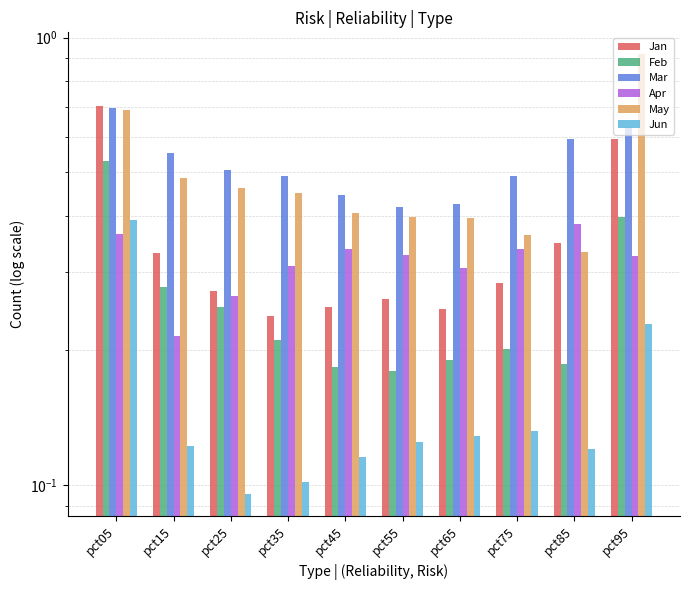

At which category is the sum across all series the highest?

pct05